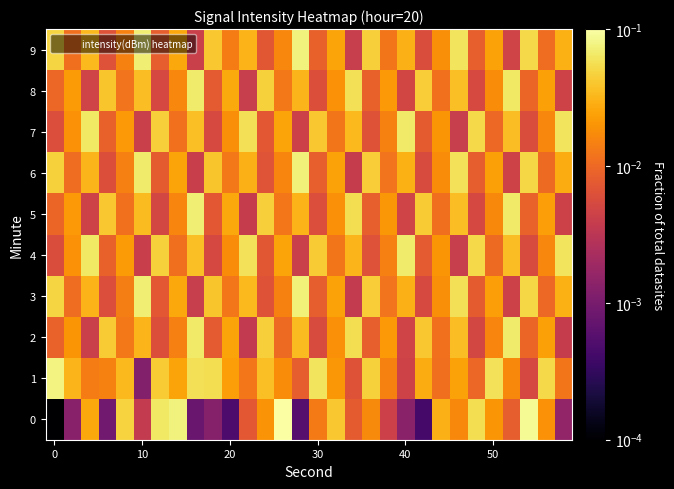

At which category is the sum across all series the highest?

8